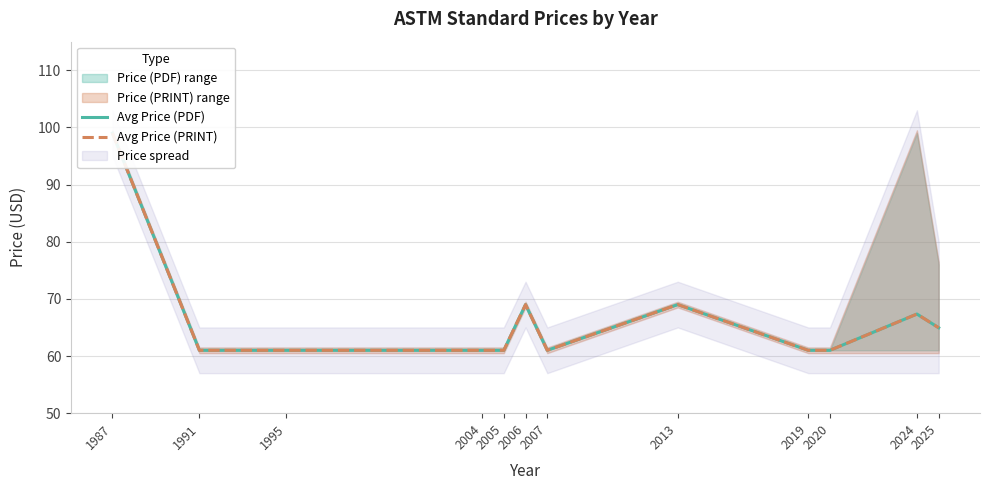

What is the difference between the second highest and second lowest values in the Avg Price (PDF) series?

8.0